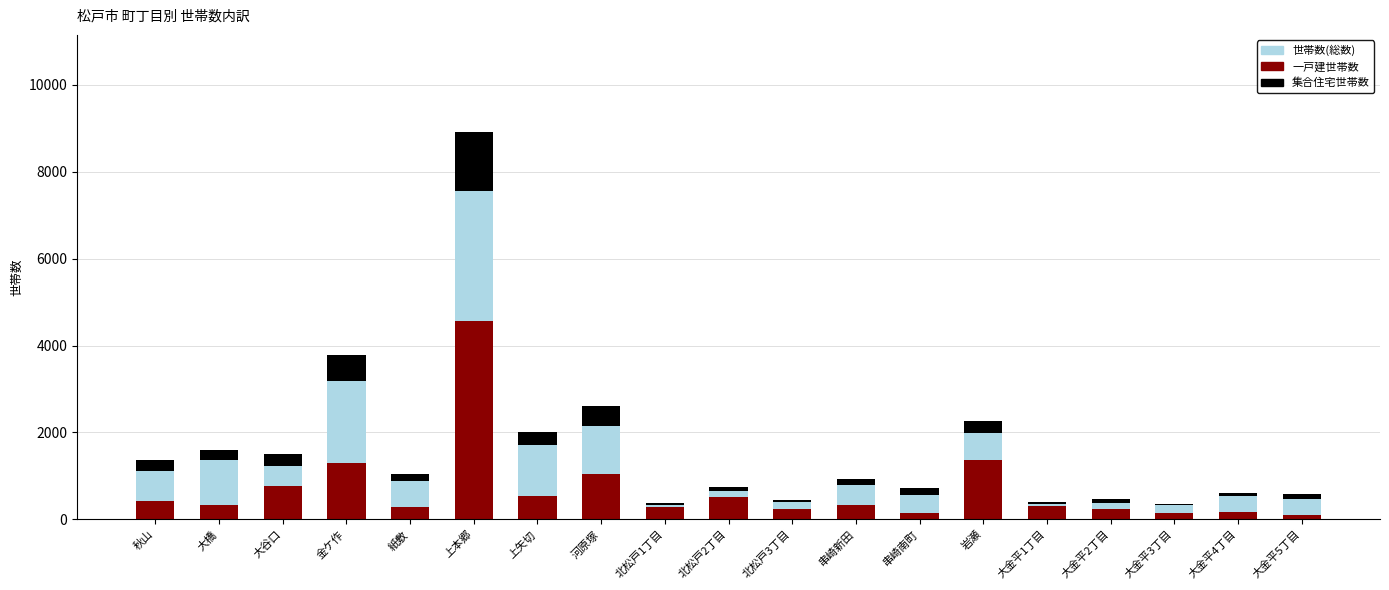

The 集合住宅世帯数 series shows 2036 at 岩瀬. True or false?

False